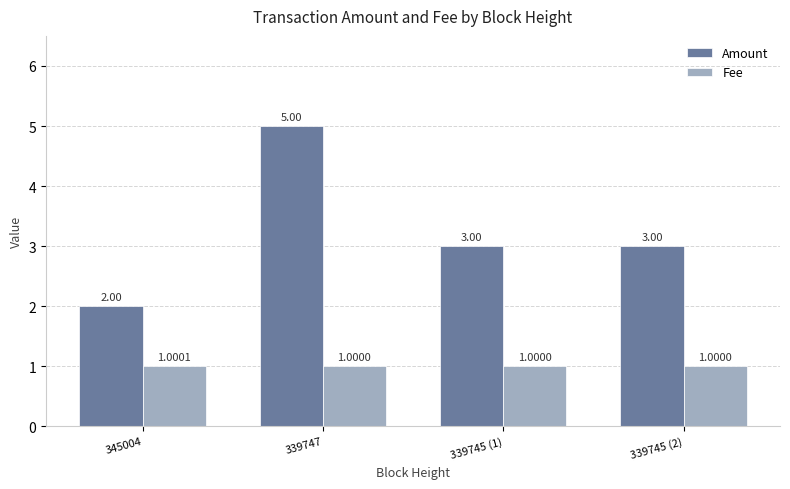

Reading left to right, list all the values displayed in this chart.

Amount: 345004=2.0	339747=5.0	339745 (1)=3.0	339745 (2)=3.0
Fee: 345004=1.0	339747=1.0	339745 (1)=1.0	339745 (2)=1.0